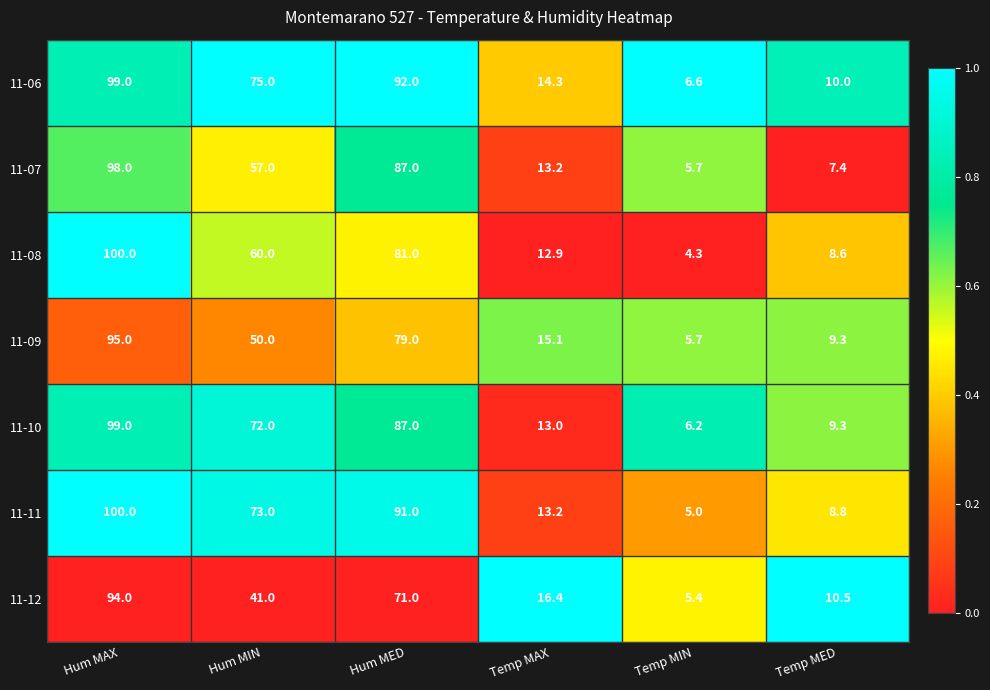

List the labels in order of 11-08 value, largest first.

Hum MAX, Hum MED, Hum MIN, Temp MAX, Temp MED, Temp MIN